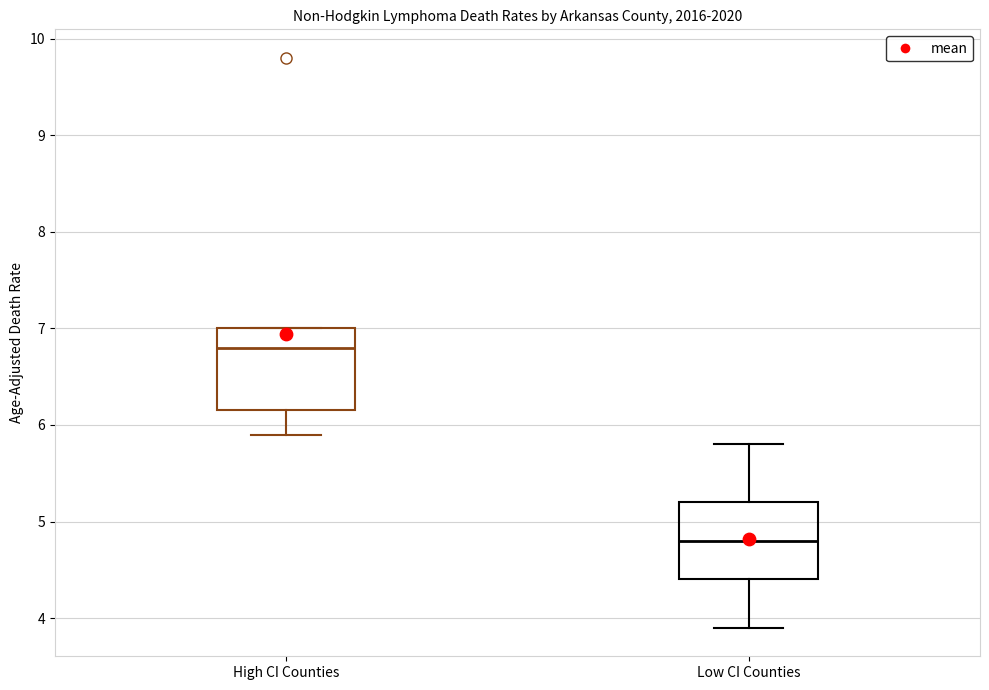

Where is the upper edge of the box for High CI Counties on the y-axis? The values are not printed on the chart, so give them approximately, as read against the axis.

7.0